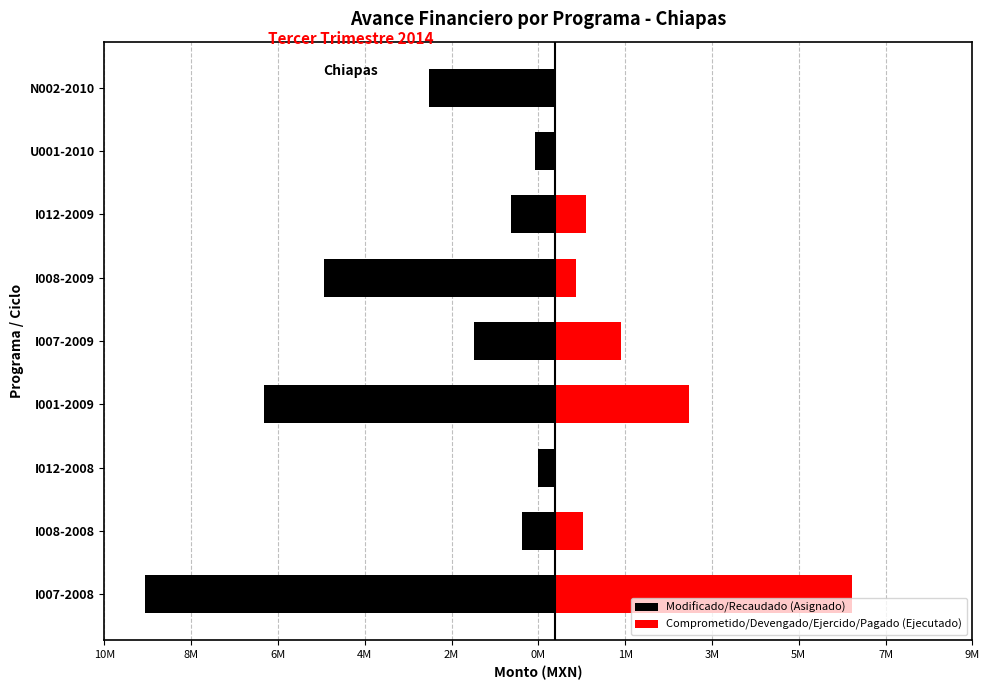

At I008-2009, list the series in order from largest to smallest.

Comprometido/Devengado/Ejercido/Pagado (Ejecutado), Modificado/Recaudado (Asignado)